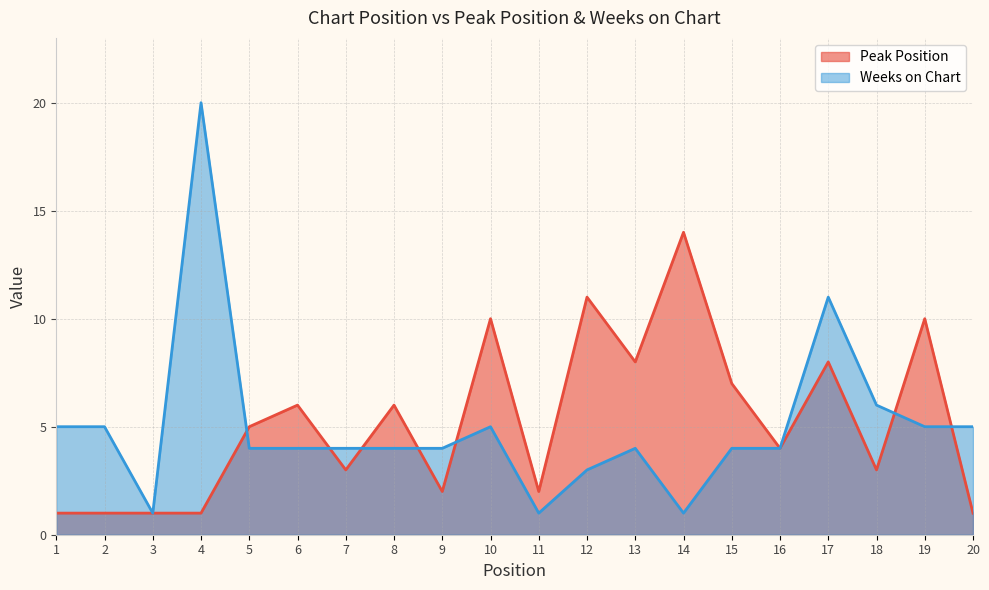

Rank the categories by Peak Position value from lowest to highest.

1, 2, 3, 4, 20, 9, 11, 7, 18, 16, 5, 6, 8, 15, 13, 17, 10, 19, 12, 14